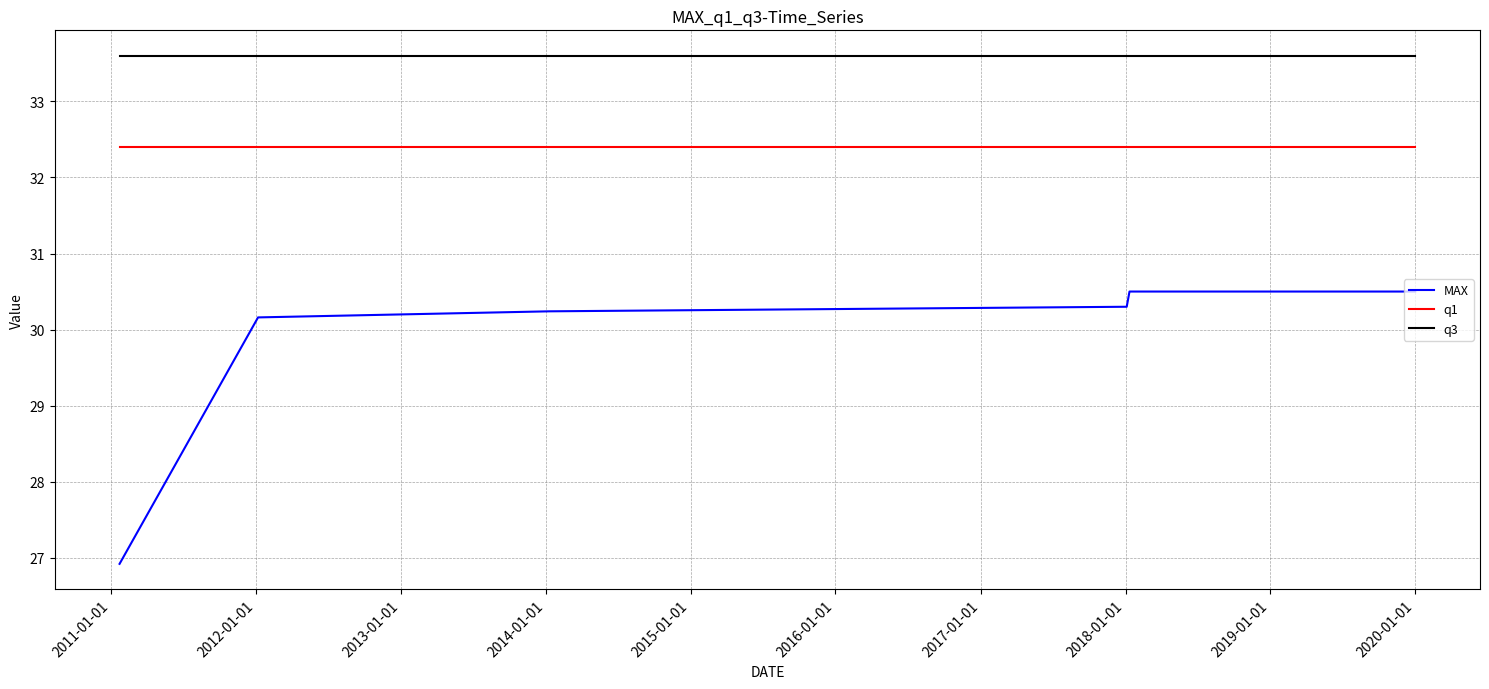

Which series has the largest total across all categories?

q3